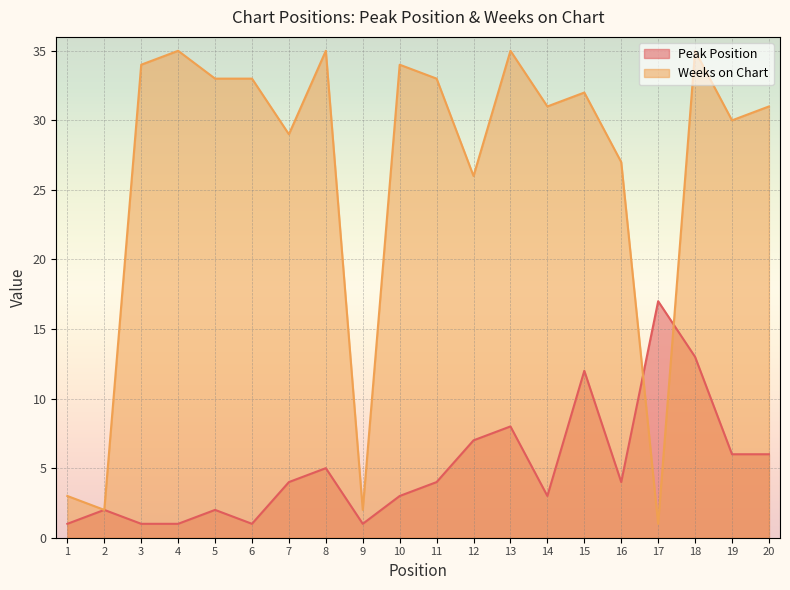

True or false: Weeks on Chart has more than 2 interior local peaks.

True